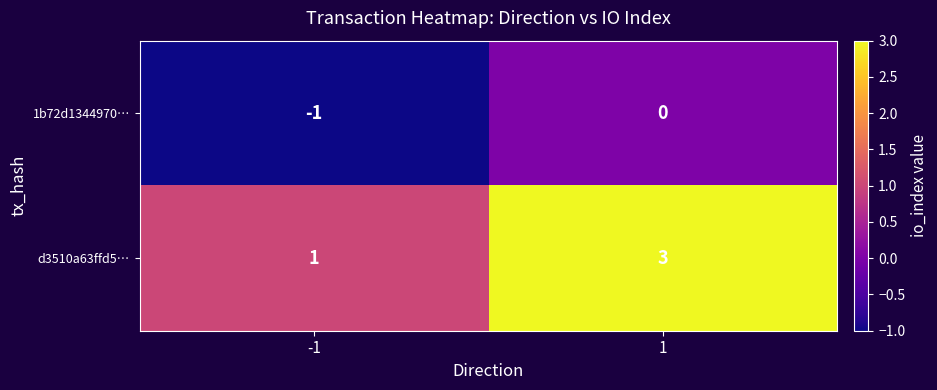

What is the difference between the highest and lowest values at -1?

2